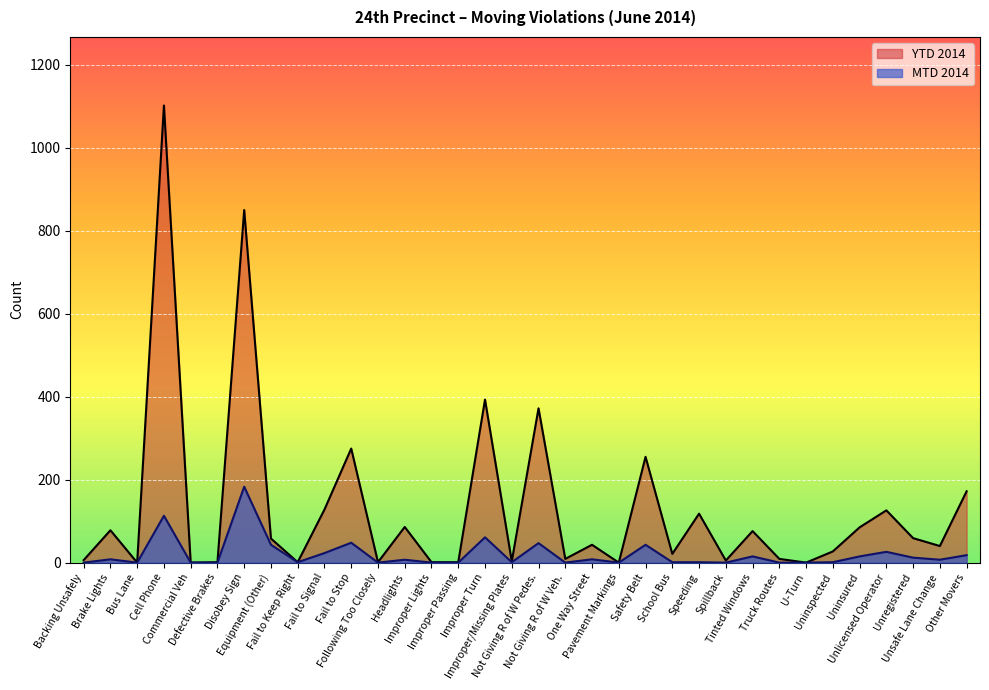

At Improper Lights, list the series in order from smallest to largest.

MTD 2014, YTD 2014